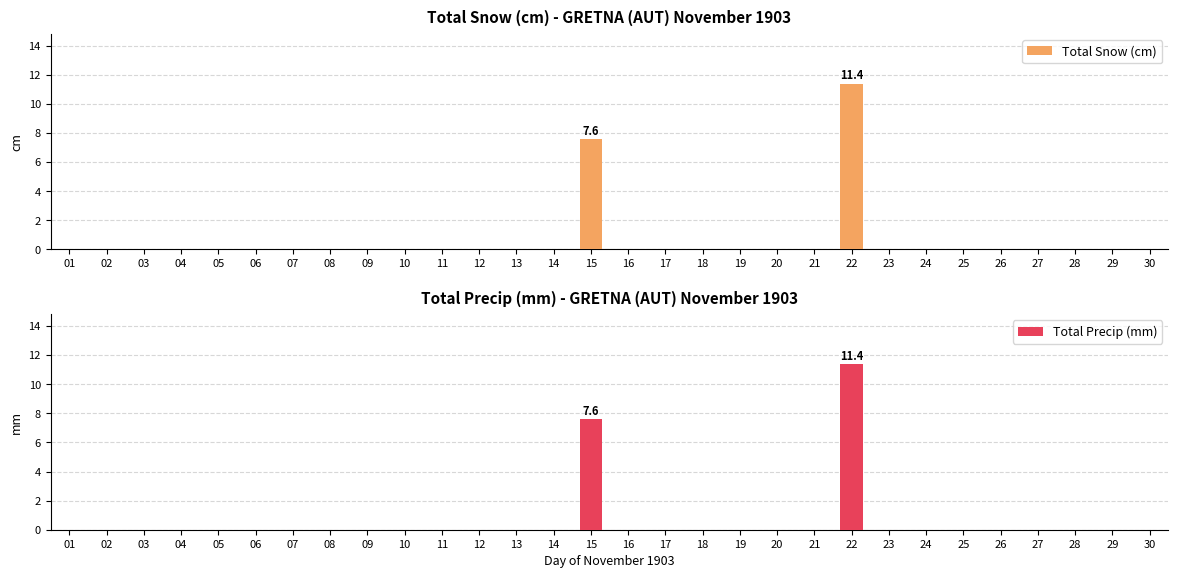

What are all the series names shown in the legend?

Total Snow (cm), Total Precip (mm)